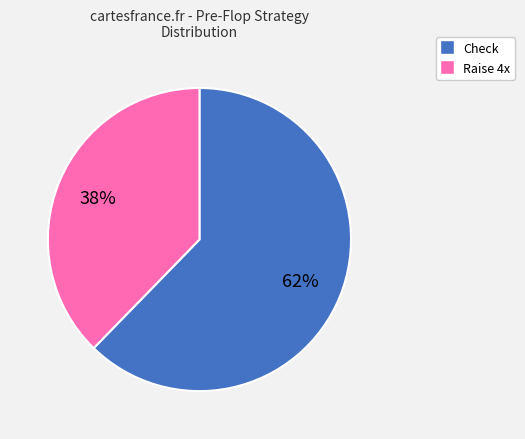

What percentage is the Check slice, to the nearest percent?

62%